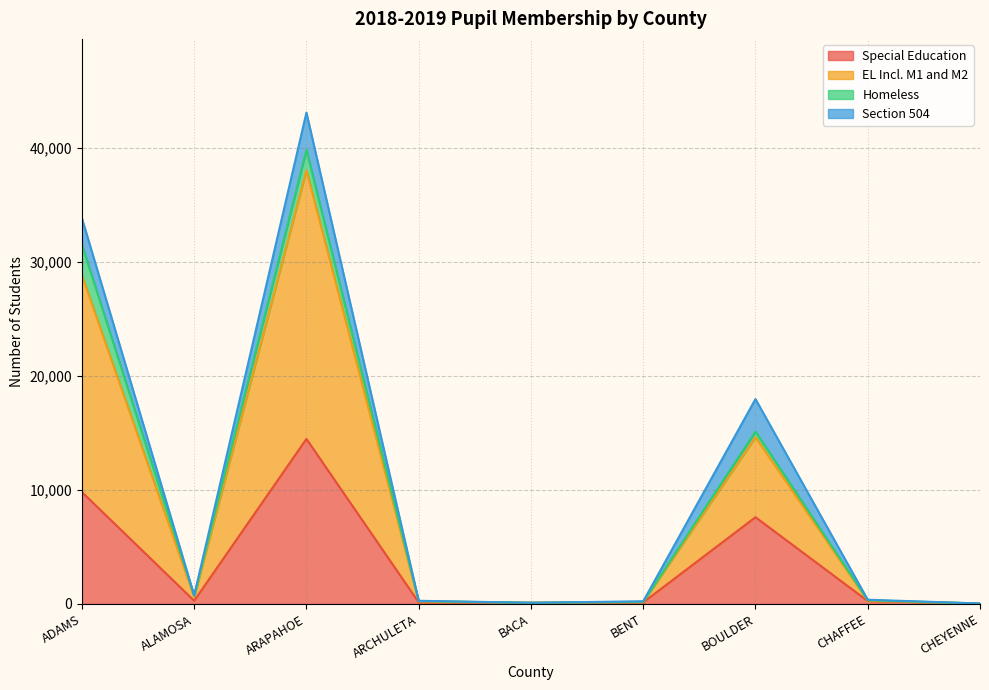

What position from the left is ARAPAHOE?

3